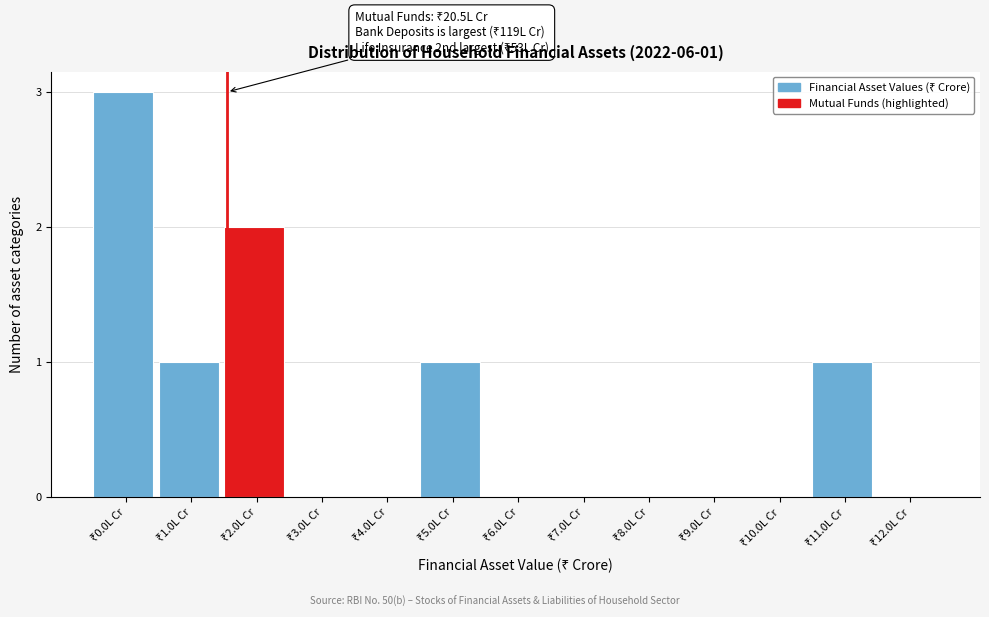

What is the maximum value shown in the chart?

3